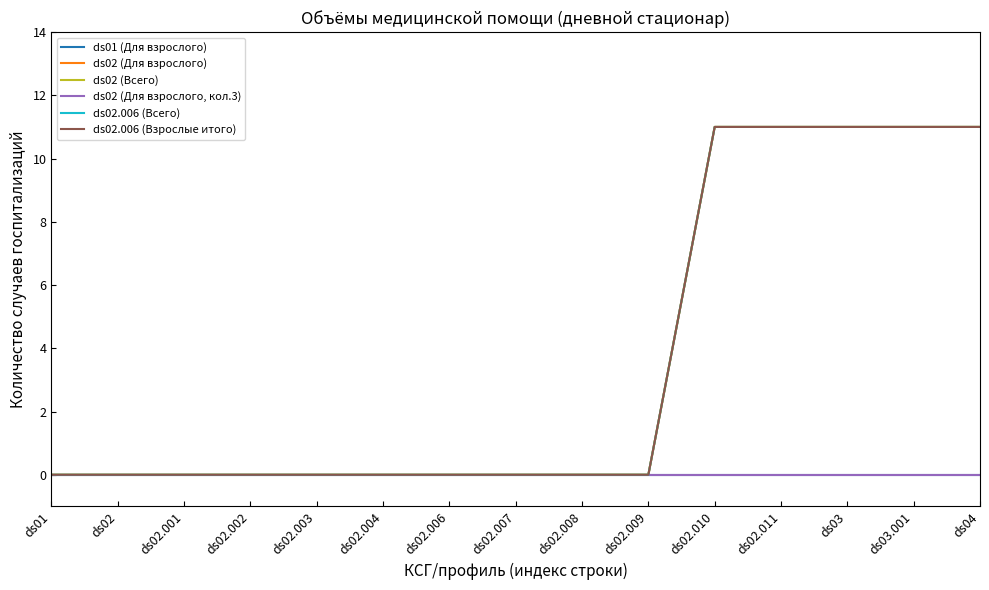

What is the value of the ds02 (Всего) point at the 13th from the left?

11